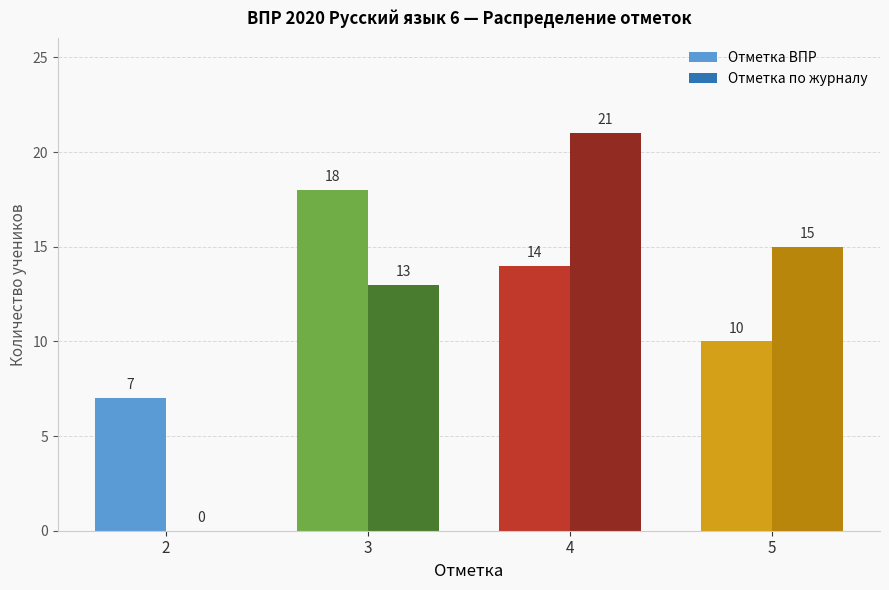

Reading left to right, what are all the values shown in this chart?

Отметка ВПР: 2=7	3=18	4=14	5=10
Отметка по журналу: 2=0	3=13	4=21	5=15